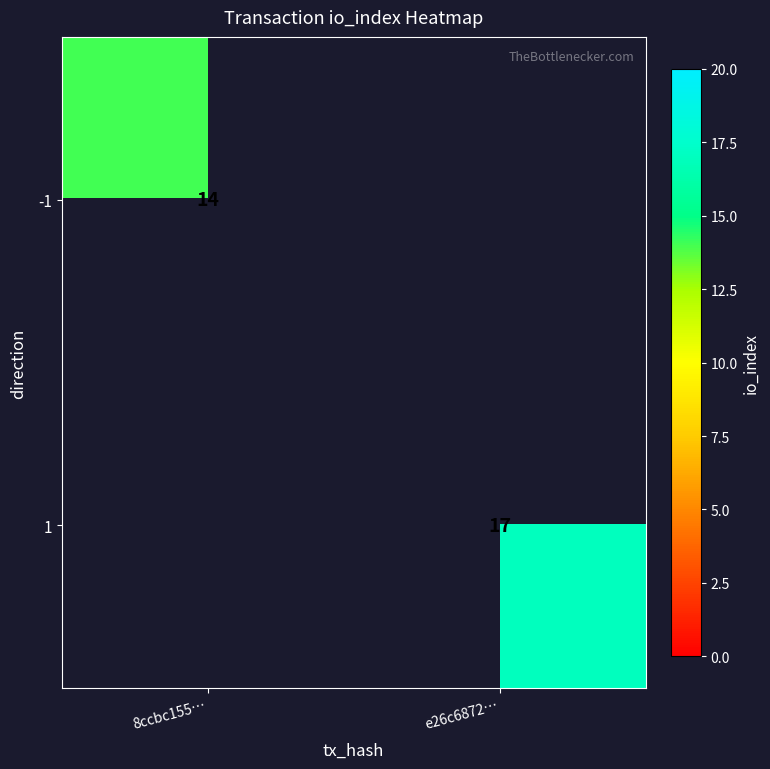

The value of -1 at 8ccbc155… is 24.8. True or false?

False